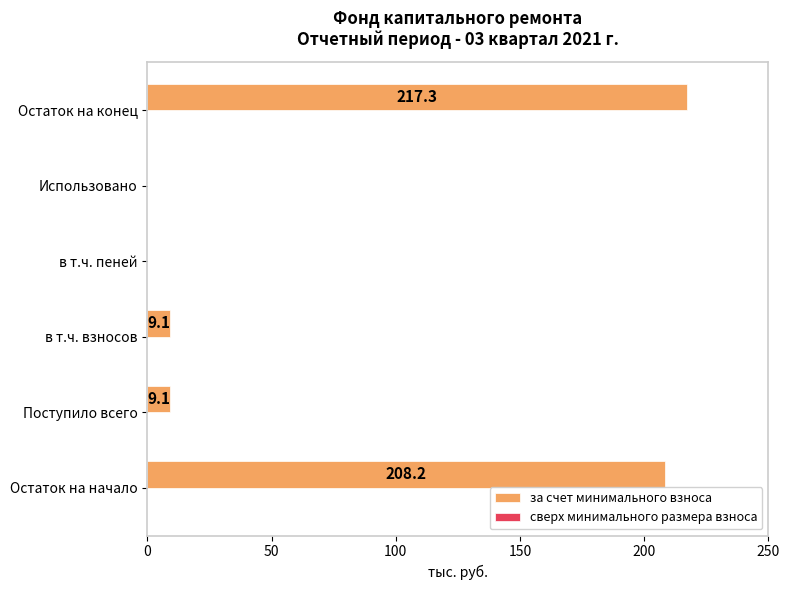

The value at Использовано is -92.4. True or false?

False